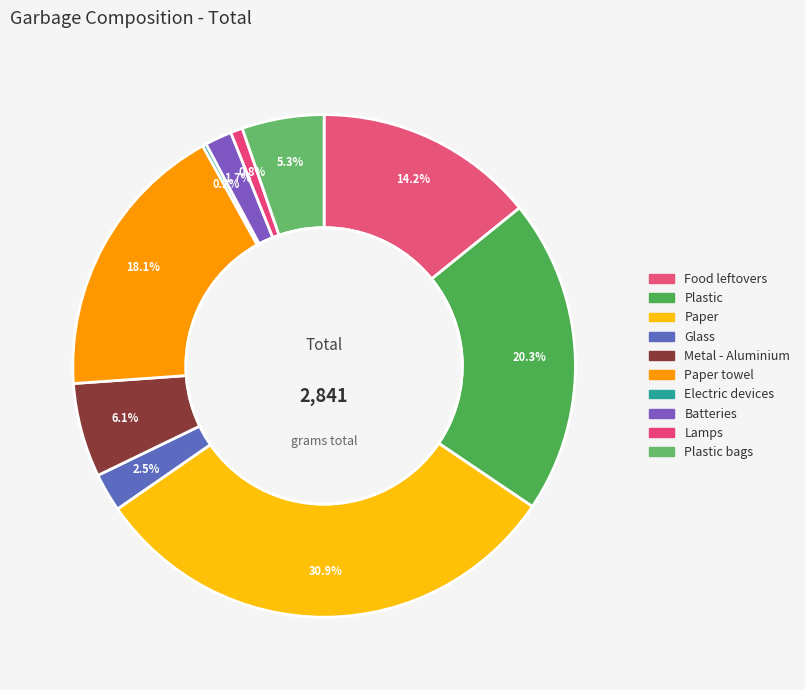

What is the largest slice in the pie chart?

Paper